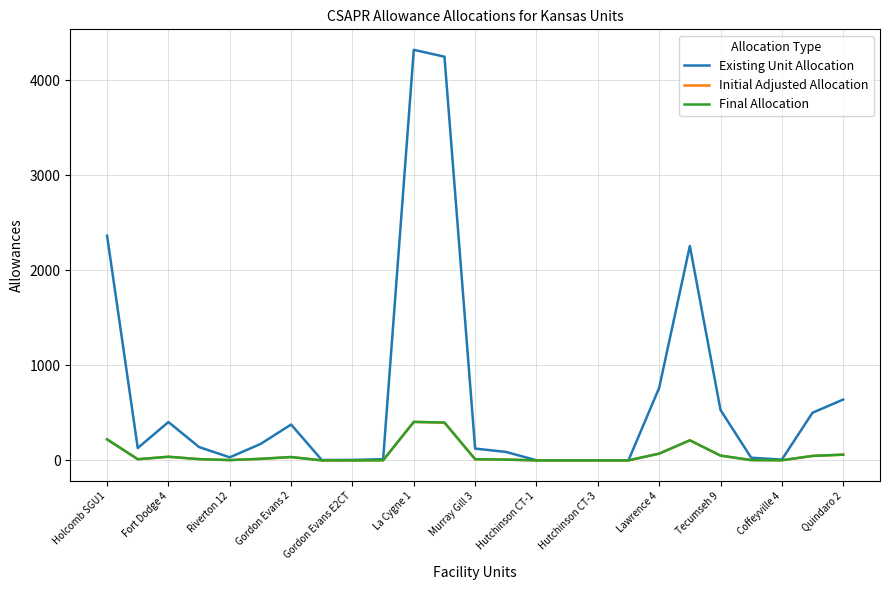

What is the difference between the maximum and minimum values in the Existing Unit Allocation series?

4317